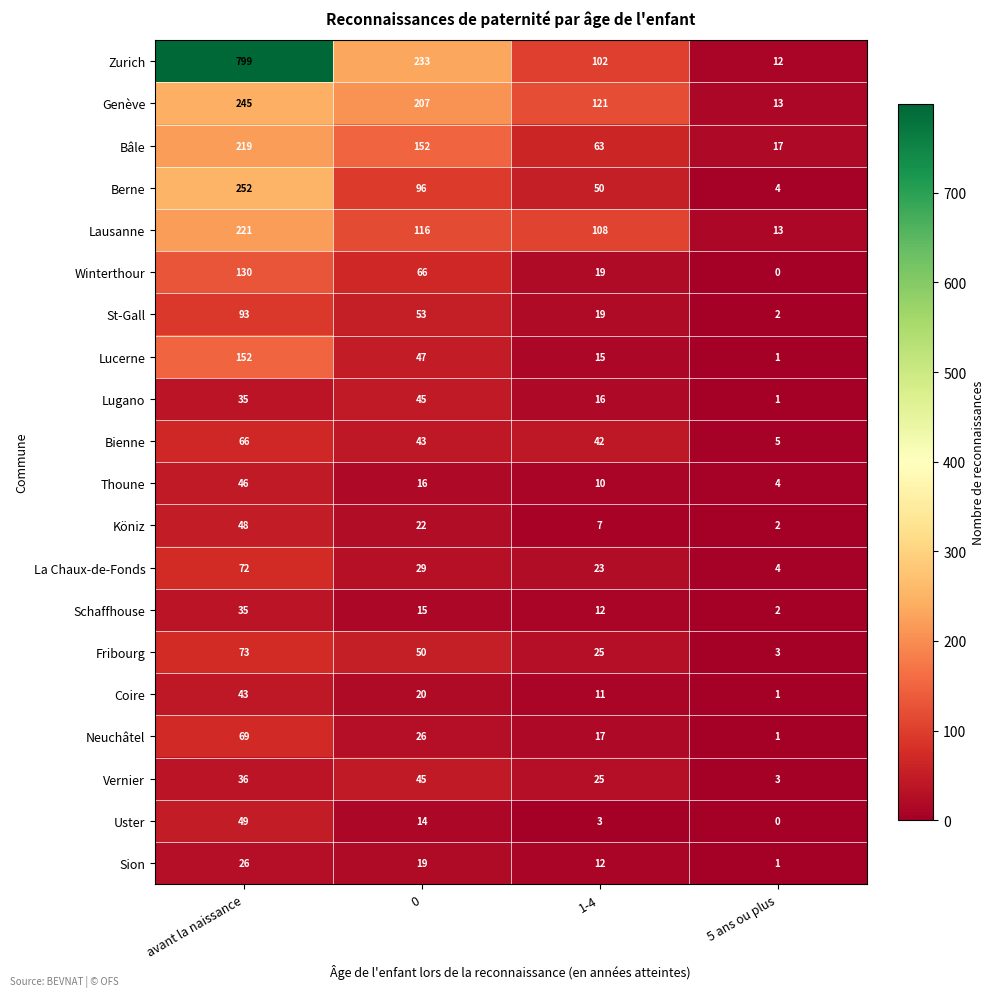

What is the difference between the highest and lowest values at 0?

219